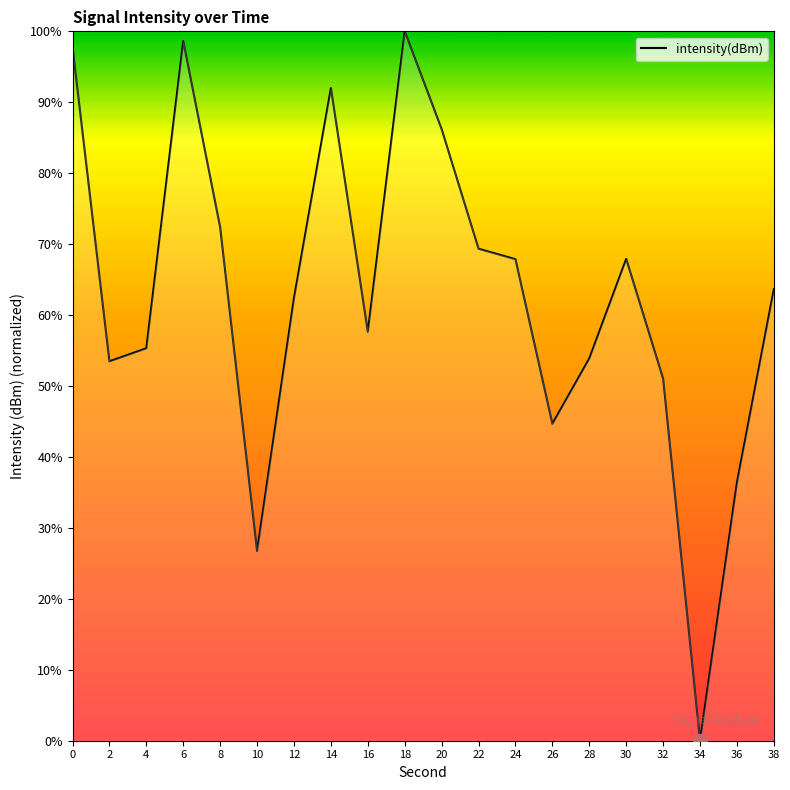

What is the sum of the values at 22 and 0?

167.1